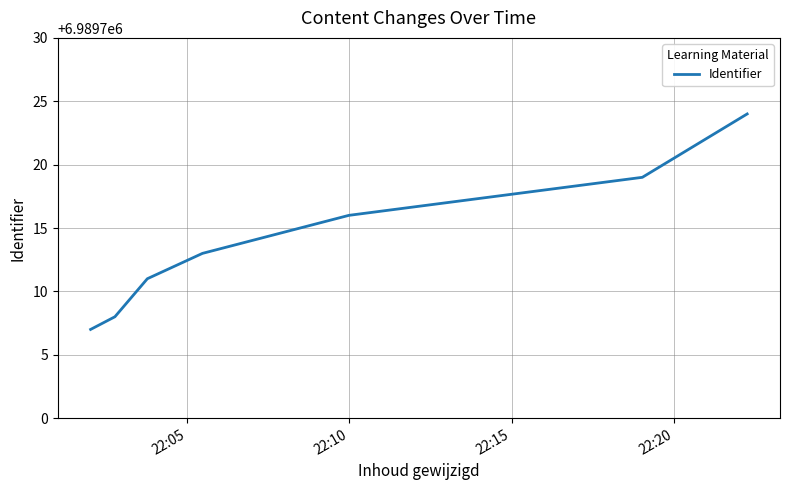

What is the sum of all values?

48927998